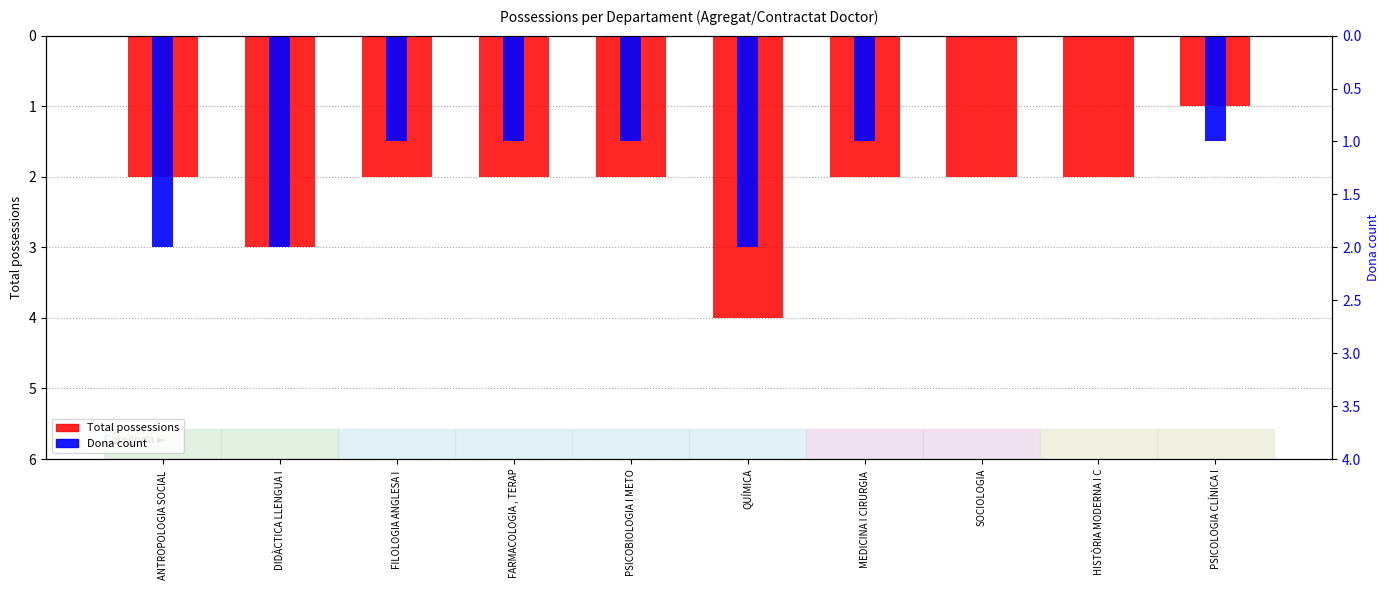

How many distinct data groups are displayed?

2